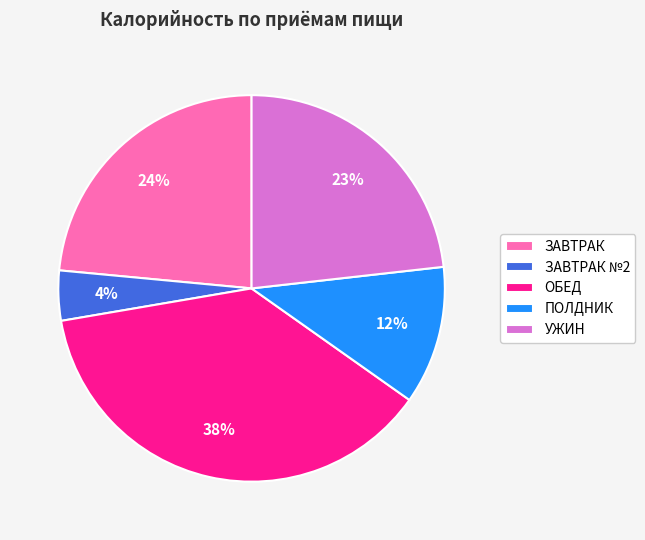

What is the largest slice in the pie chart?

ОБЕД